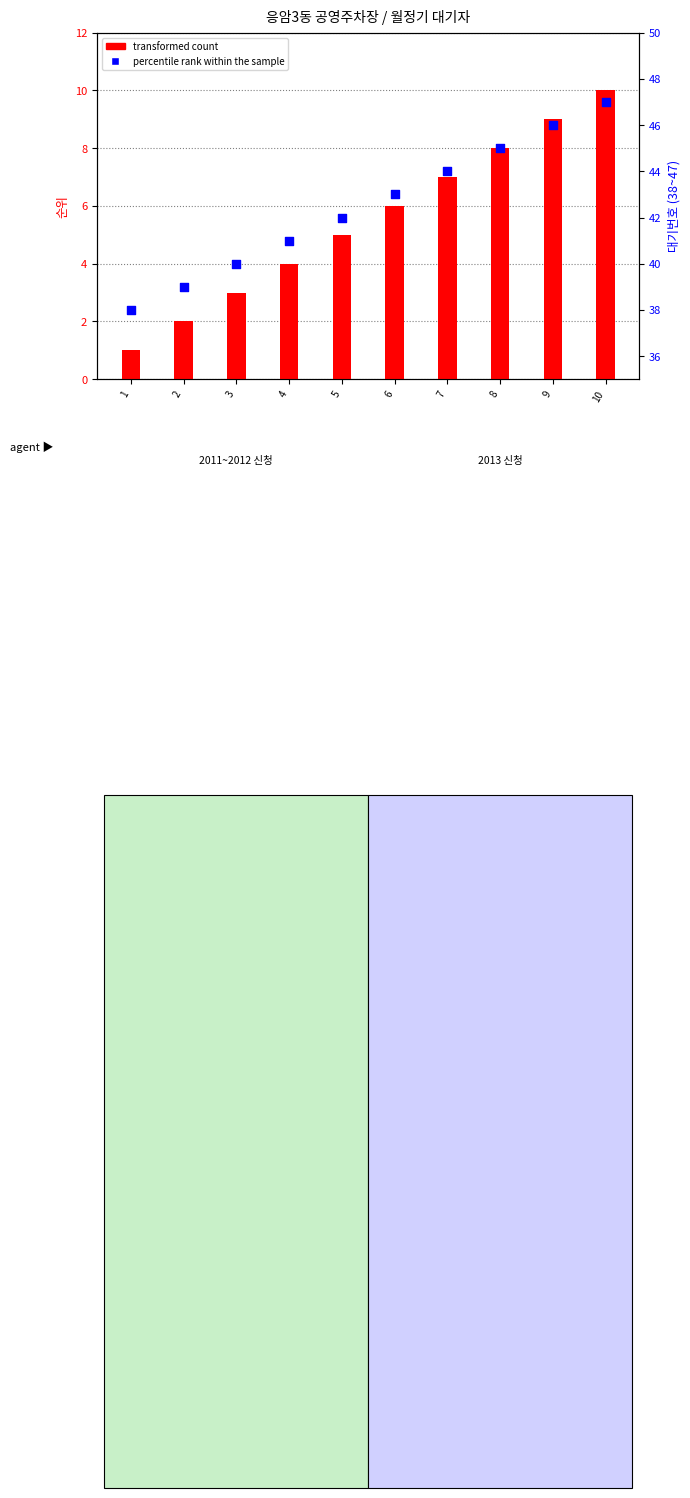

Which series has the largest total across all categories?

percentile rank within the sample